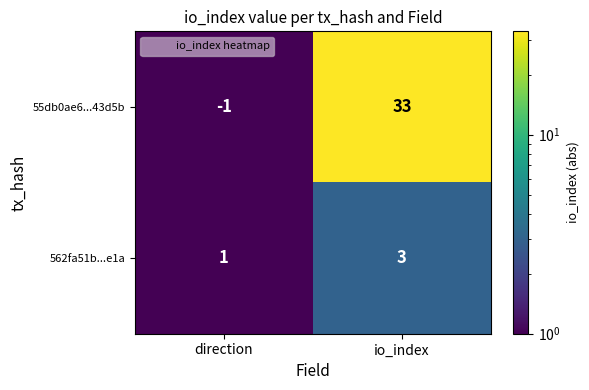

The value of 562fa51b...e1a at io_index is 5. True or false?

False